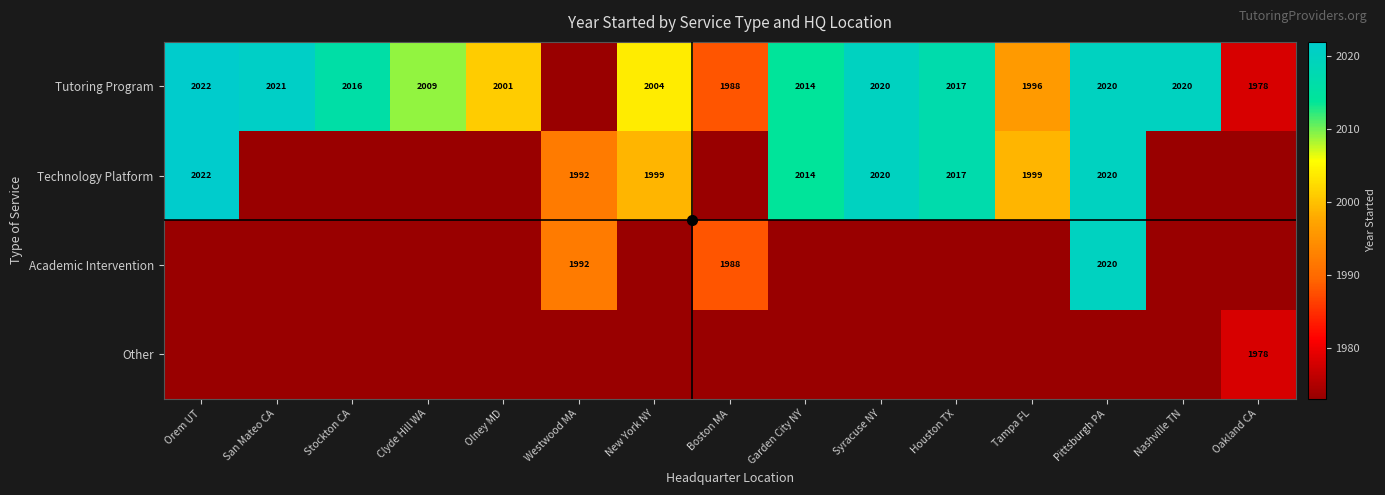

Is it true that Academic Intervention equals 779 at Boston MA?

False